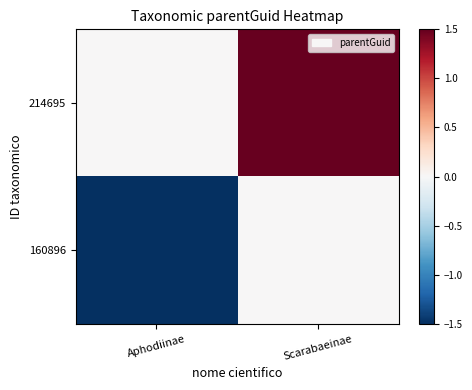

What is the maximum value shown in the chart?

19.2